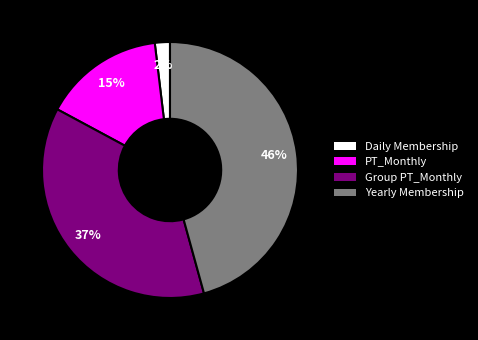

Is the sum of Group PT_Monthly and Daily Membership greater than half?

No